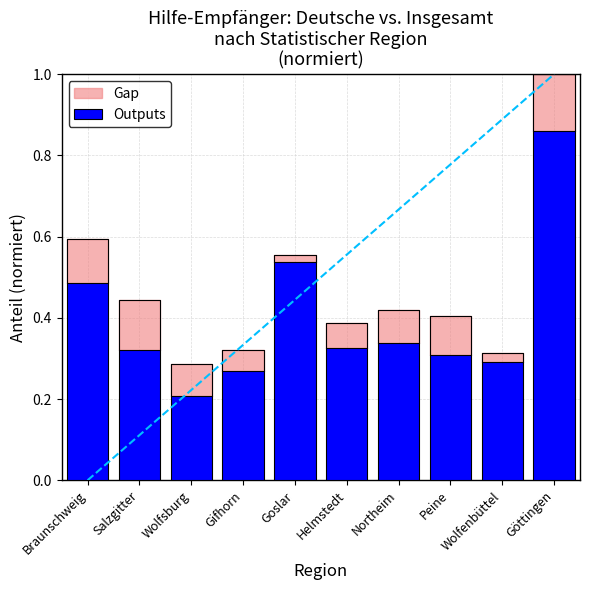

Is it true that the value at Braunschweig is 0.5?

True